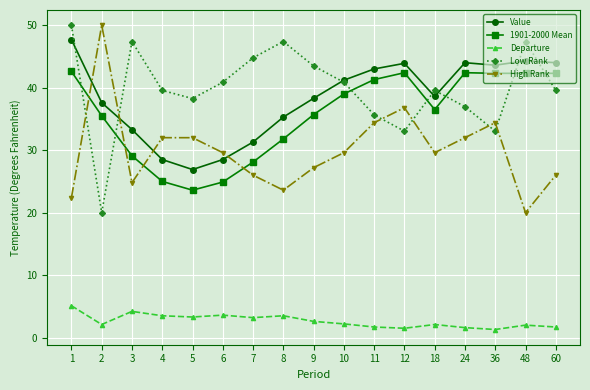

In High Rank, how many points are lower than both neighbors (excluding endpoints)?

4